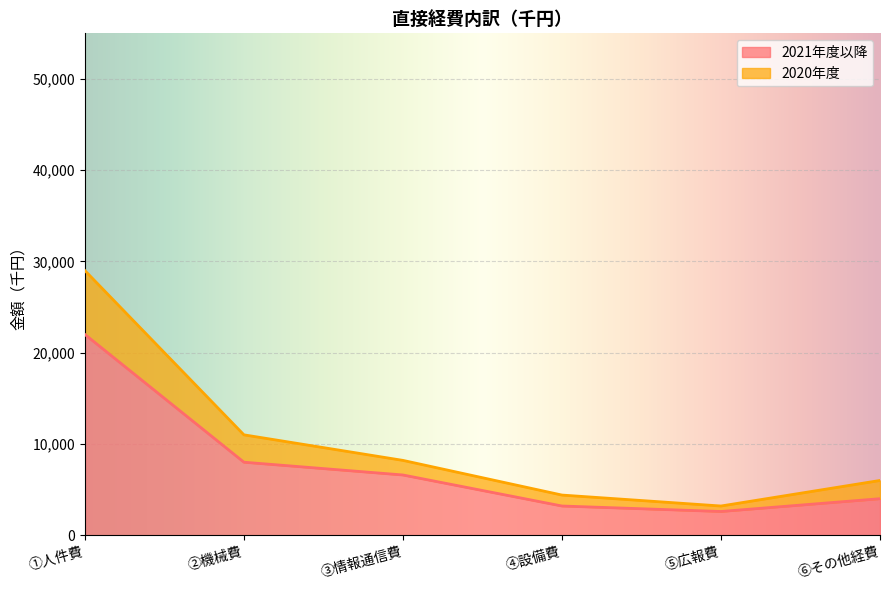

The value of 2020年度 at ①人件費 is 29000. True or false?

True